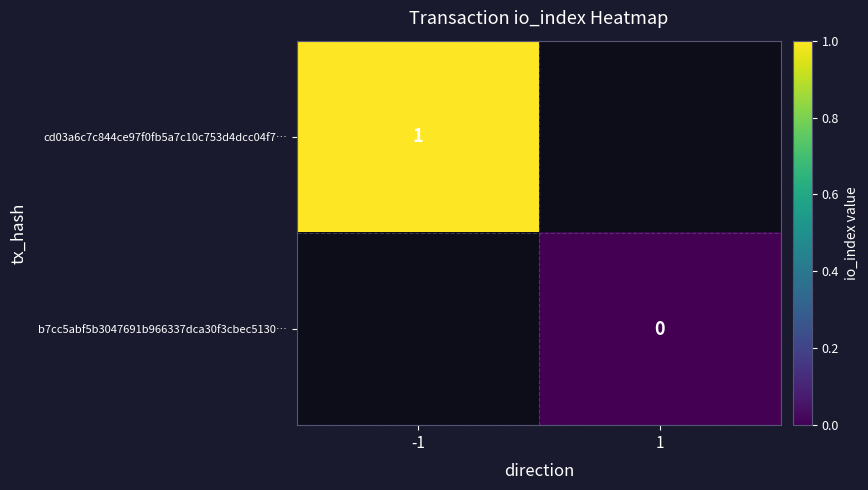

Is the value of cd03a6c7c844ce97f0fb5a7c10c753d4dcc04f7… at -1 greater than the value of b7cc5abf5b3047691b966337dca30f3cbec5130… at 1?

Yes